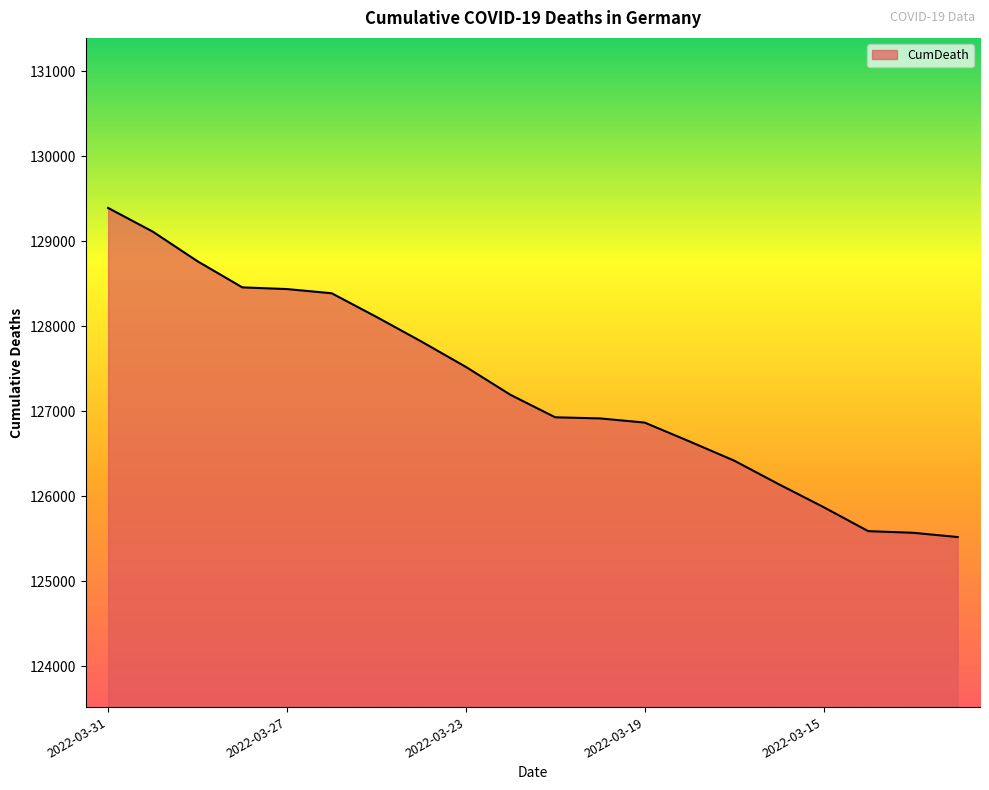

What is the smallest value displayed?

125521